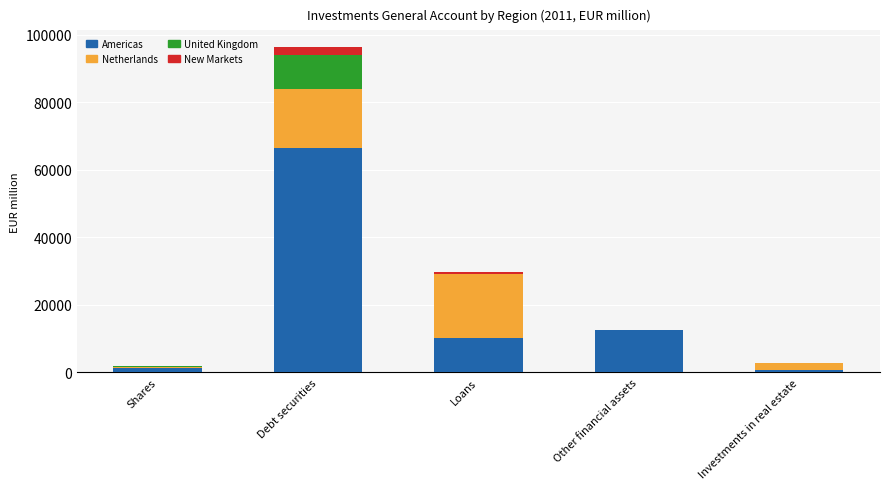

Reading left to right, what are the values for Americas?

Shares=1209	Debt securities=66289	Loans=10277	Other financial assets=12476	Investments in real estate=775